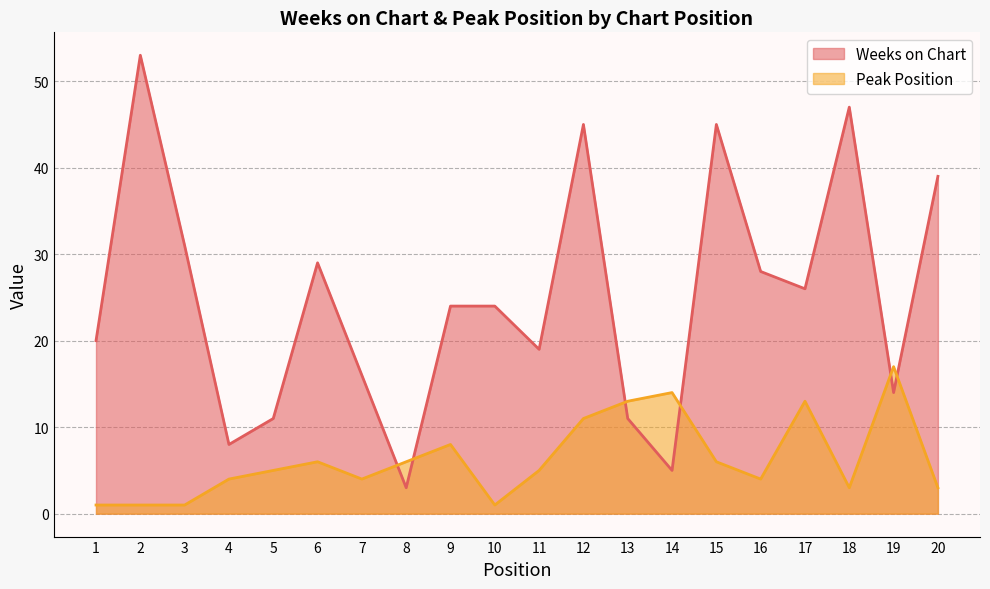

After their last crossing, which series has the higher values: Weeks on Chart or Peak Position?

Weeks on Chart